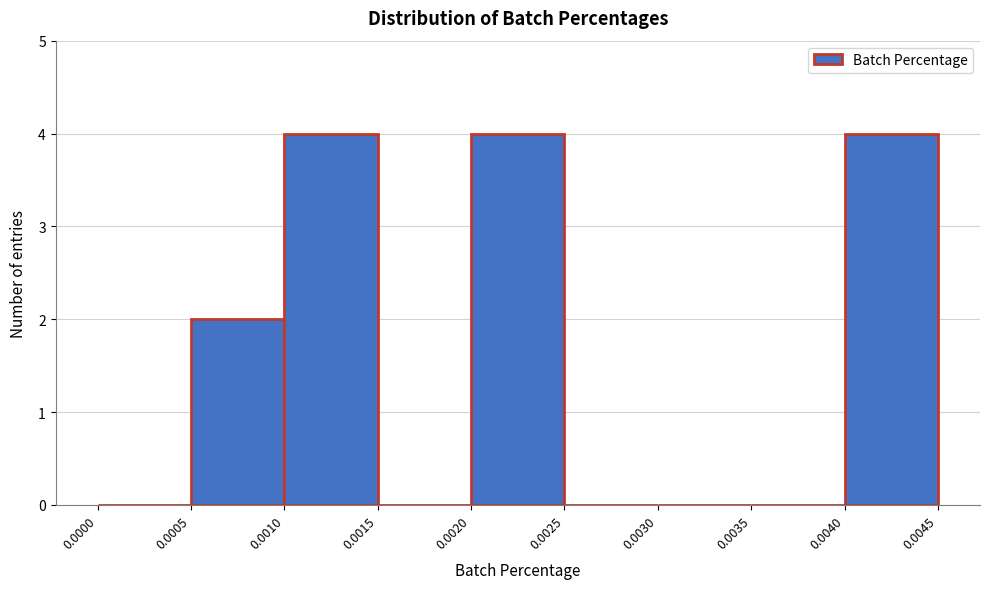

How tall is the bar that spans 0.0020 to 0.0025 on the x-axis? The values are not printed on the chart, so give them approximately, as read against the axis.

4